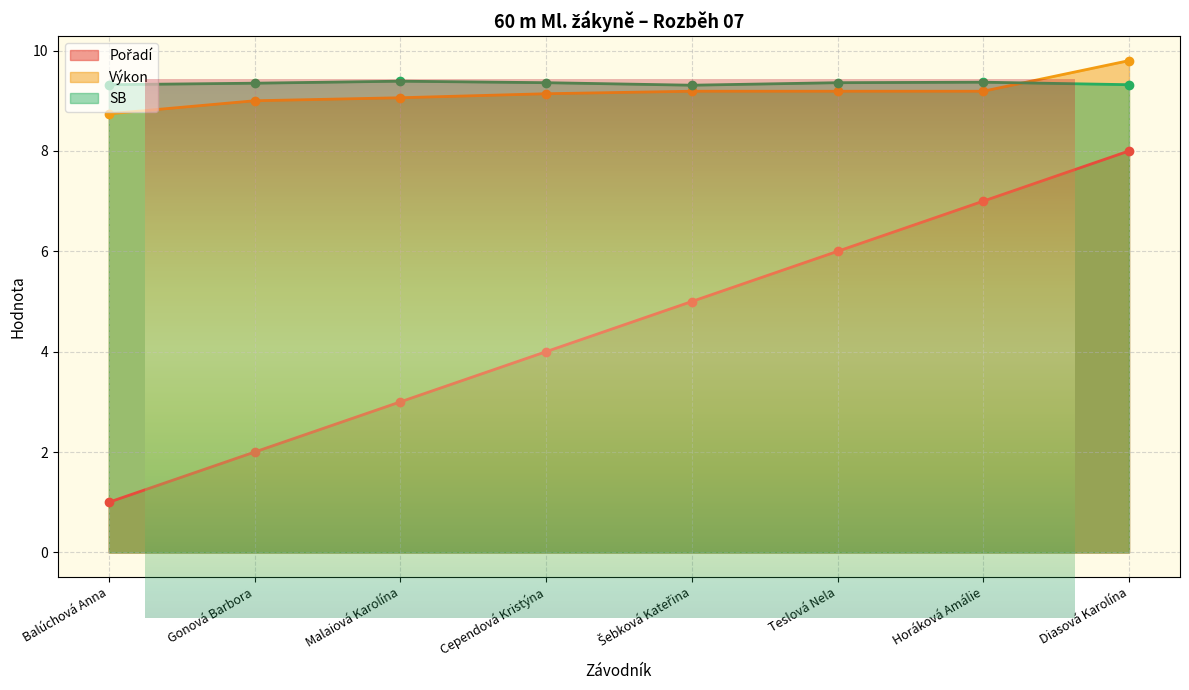

Which series has the largest total across all categories?

SB